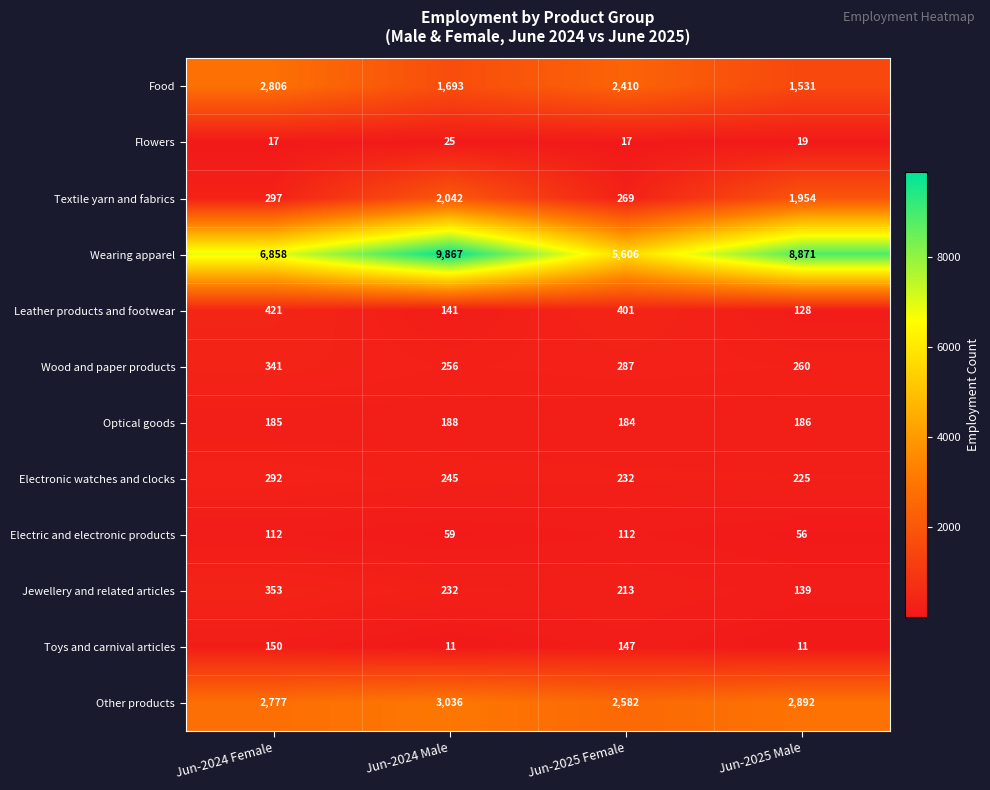

Rank the series at Jun-2024 Female from highest to lowest value.

Wearing apparel, Food, Other products, Leather products and footwear, Jewellery and related articles, Wood and paper products, Textile yarn and fabrics, Electronic watches and clocks, Optical goods, Toys and carnival articles, Electric and electronic products, Flowers